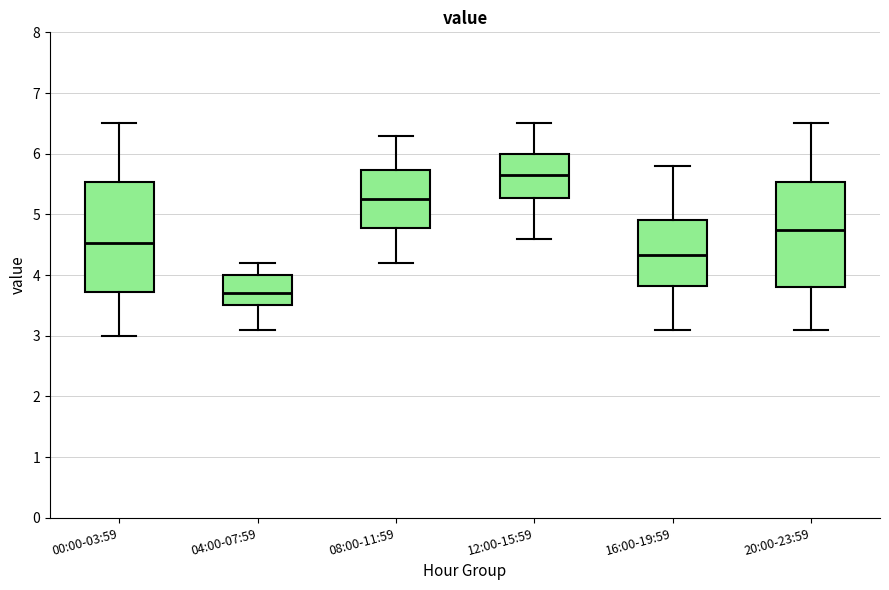

Where does the lower whisker of the box for 16:00-19:59 end on the y-axis? The values are not printed on the chart, so give them approximately, as read against the axis.

3.1